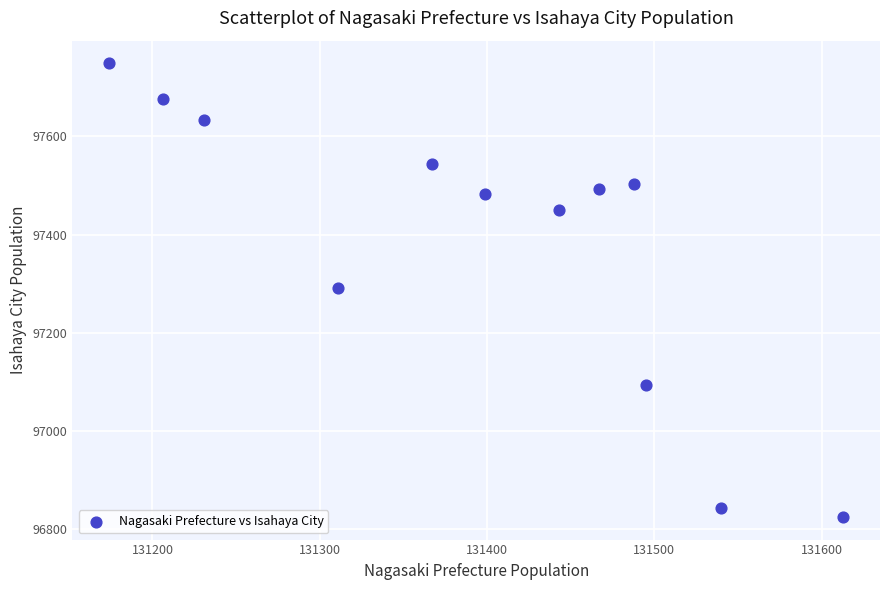

What is the average X value?

131394